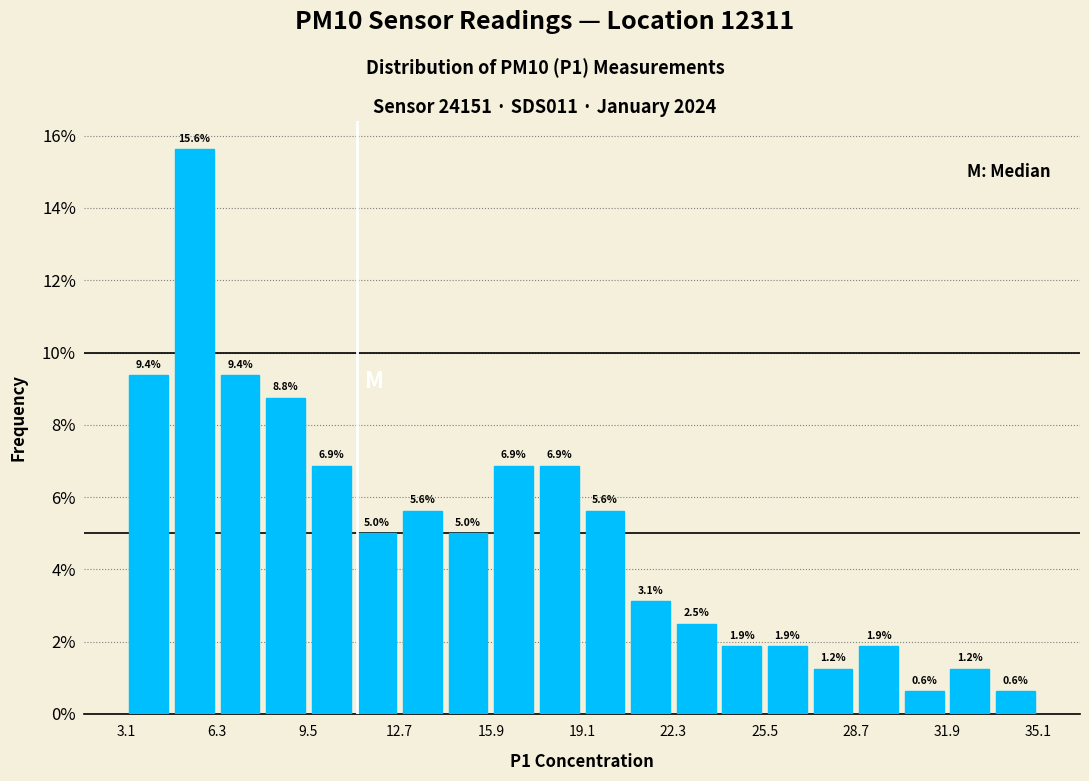

Around what value on the x-axis is the tallest bar? Give the approximate position of its centre, as read against the axis.

5.5